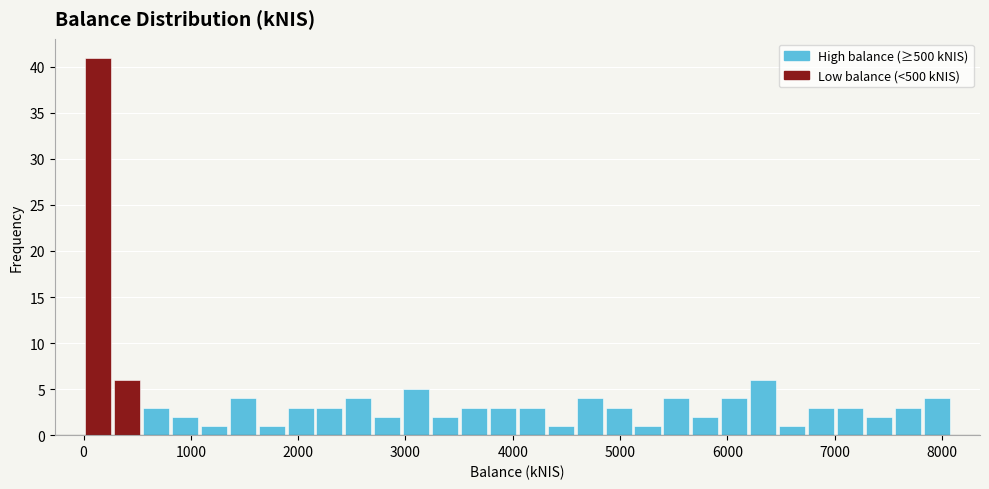

Around what value on the x-axis is the tallest bar? Give the approximate position of its centre, as read against the axis.

100